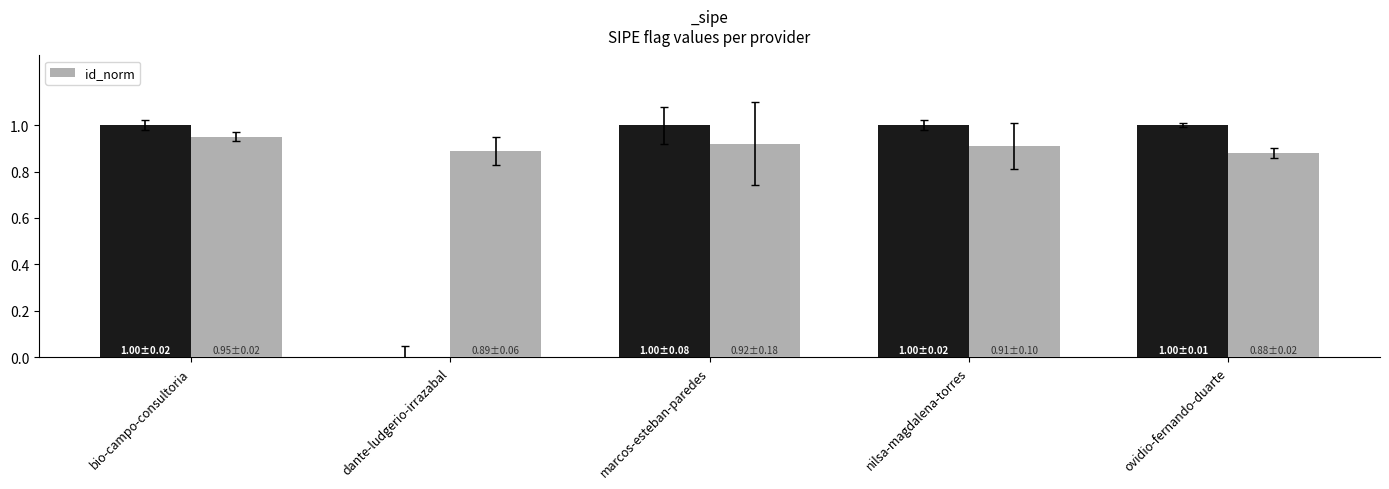

Rank the categories by value from lowest to highest.

ovidio-fernando-duarte, dante-ludgerio-irrazabal, nilsa-magdalena-torres, marcos-esteban-paredes, bio-campo-consultoria